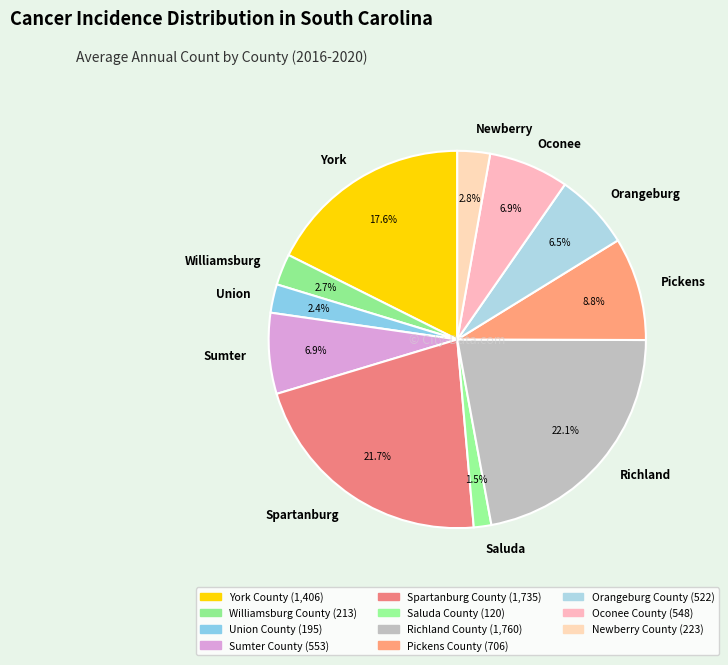

To the nearest percent, what is the average slice percentage?

9%